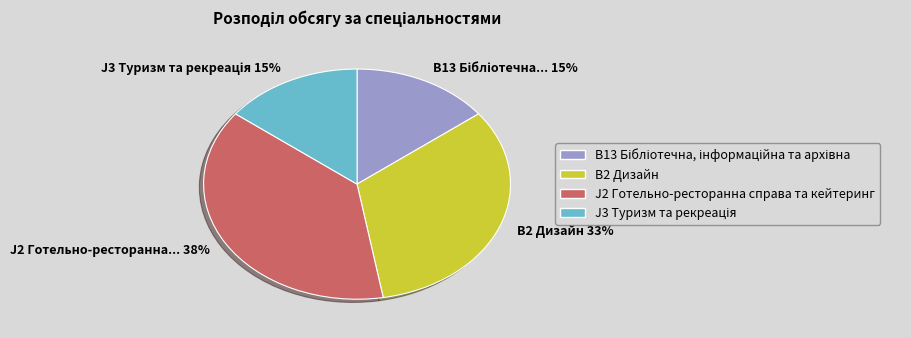

To the nearest percent, what is the difference between the B2 Дизайн 33% and J2 Готельно-ресторанна... 38% slice percentages?

5%